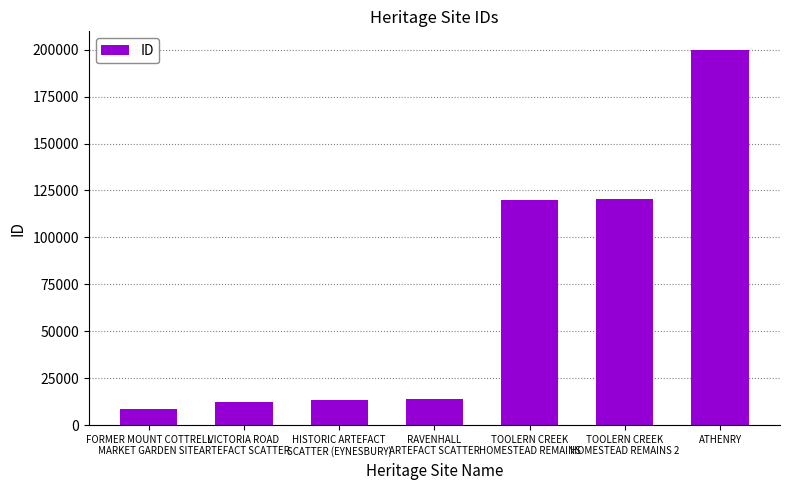

Which label corresponds to the largest value in the chart?

ATHENRY